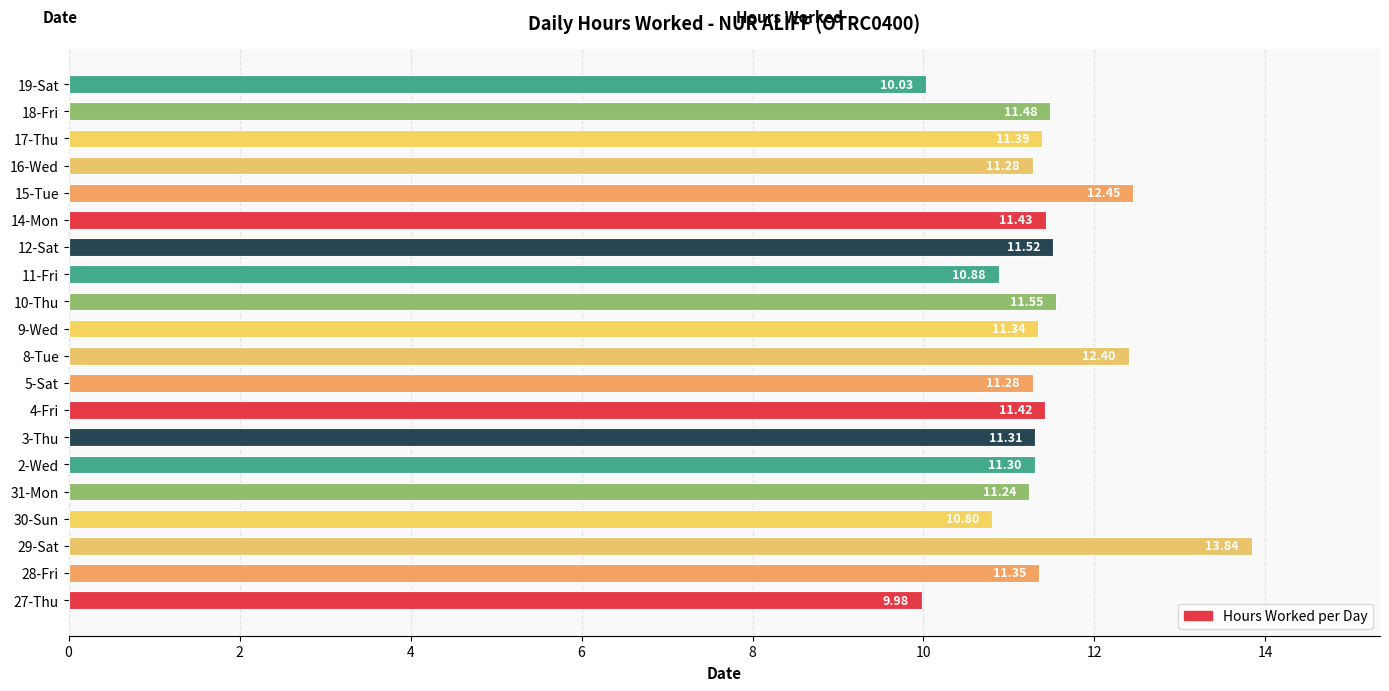

What is the difference between the maximum and minimum values?

3.9